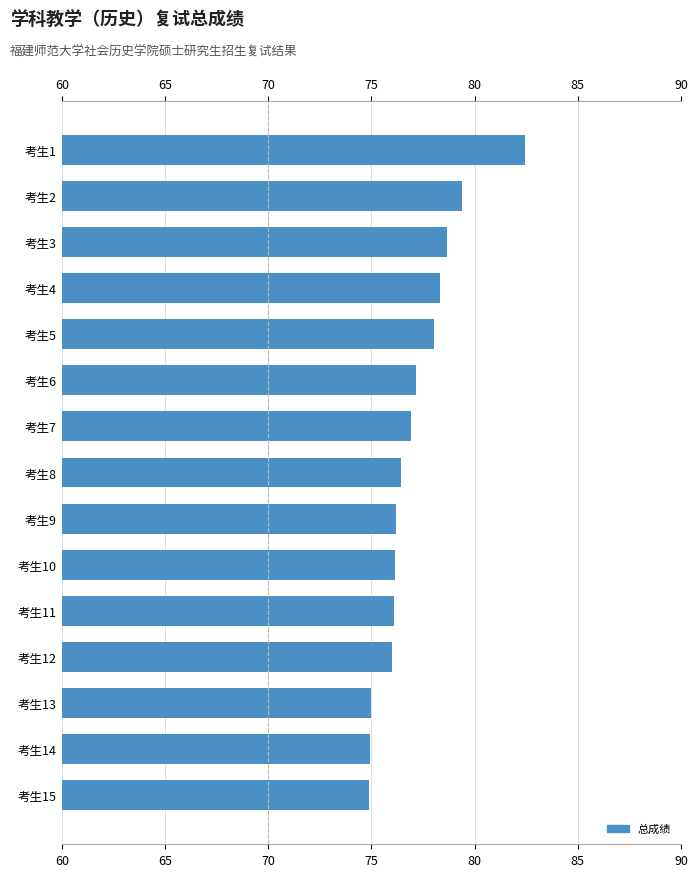

What is the change in value from 考生3 to 考生5?

-0.6